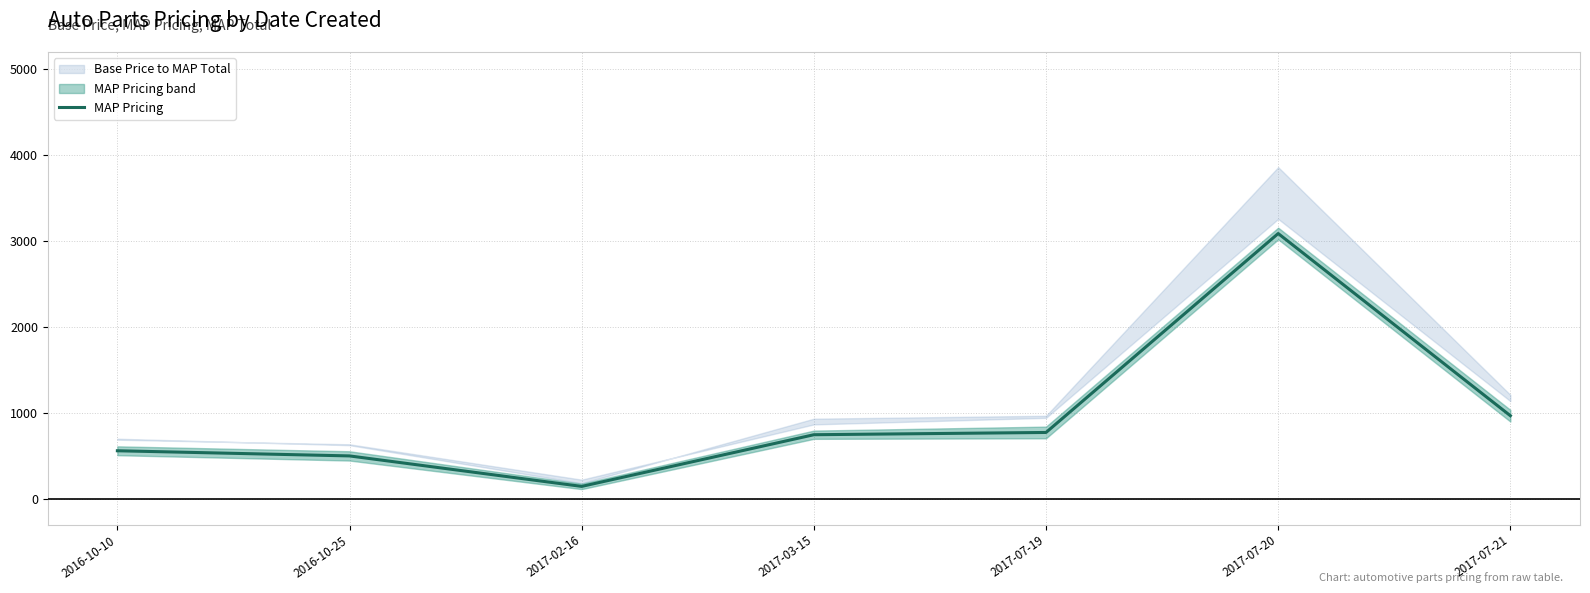

Reading right to left, what are all the values shown in this chart?

2017-07-21=967.0	2017-07-20=3087.3	2017-07-19=772.0	2017-03-15=745.7	2017-02-16=144.2	2016-10-25=499.0	2016-10-10=559.0